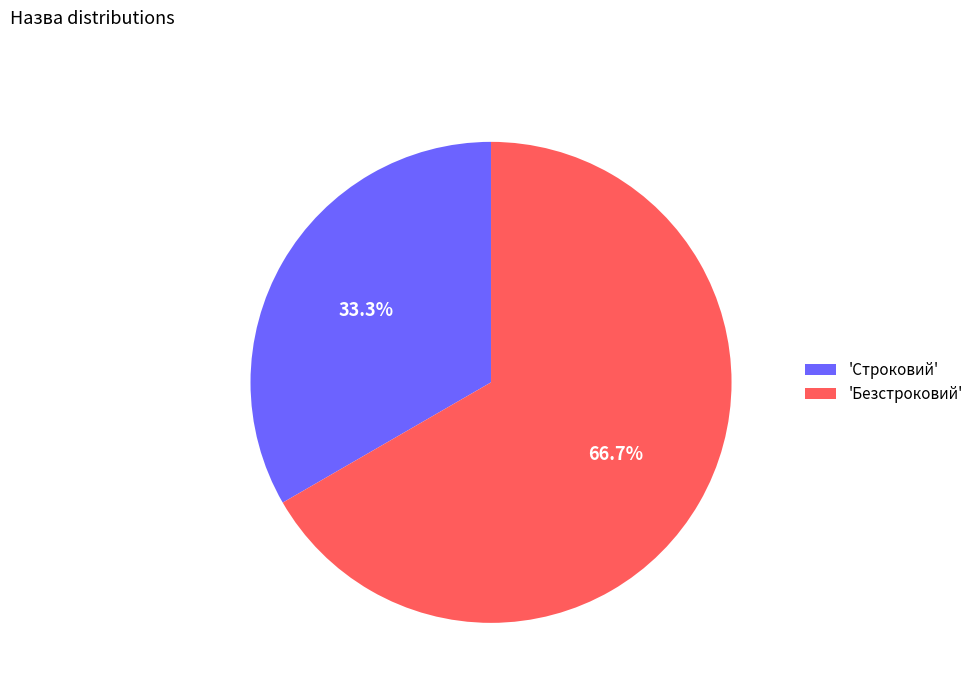

Which category has the biggest portion of the pie?

'Безстроковий'